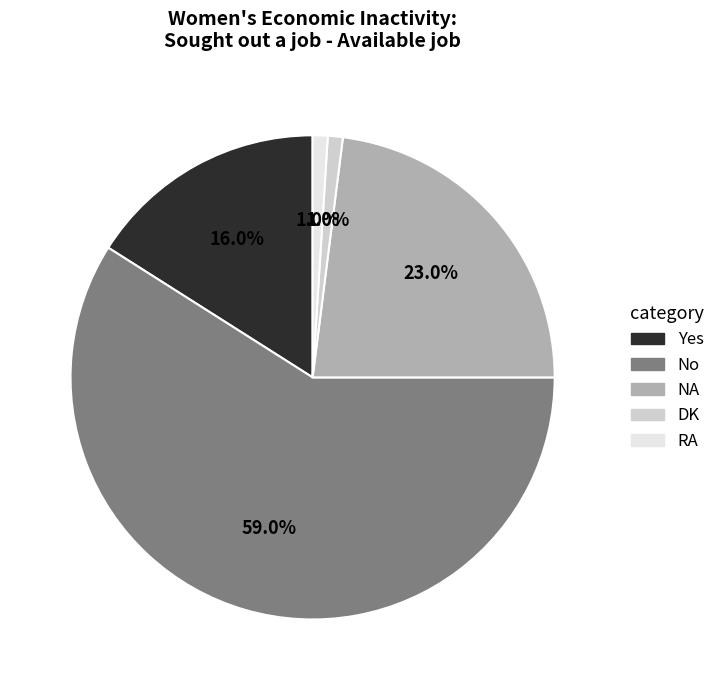

Which slice is the largest?

No